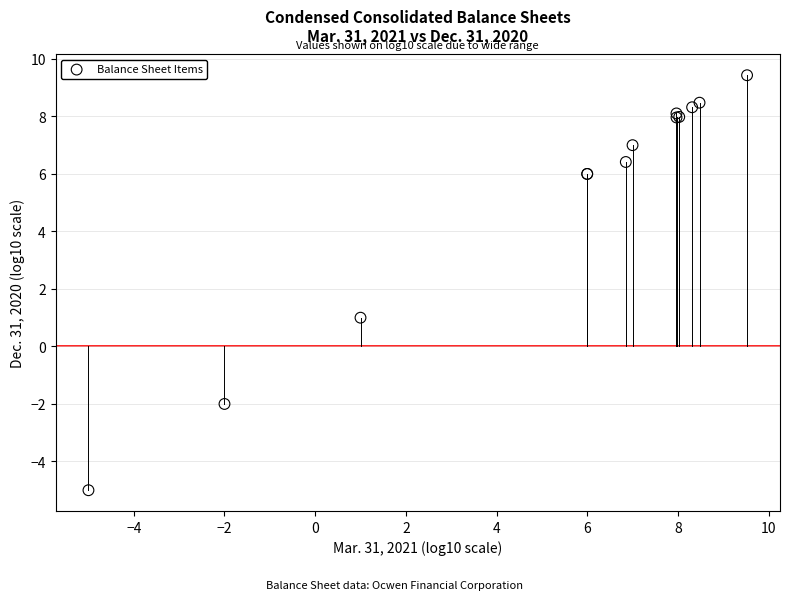

What Y value in the scatter plot is closest to 2?

1.0